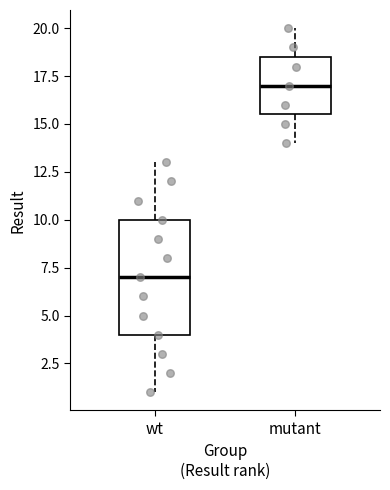

Reading left to right, transcribe this box plot: for each box, give where its median line is, the range the box spans, and where its two whiskers end, as read against the y-axis. The values are not printed on the chart, so give them approximately, as read against the axis.

wt: median 7.0, box 4.0 to 10.0, whiskers 1.0 to 13.0
mutant: median 17.0, box 15.5 to 18.5, whiskers 14.0 to 20.0